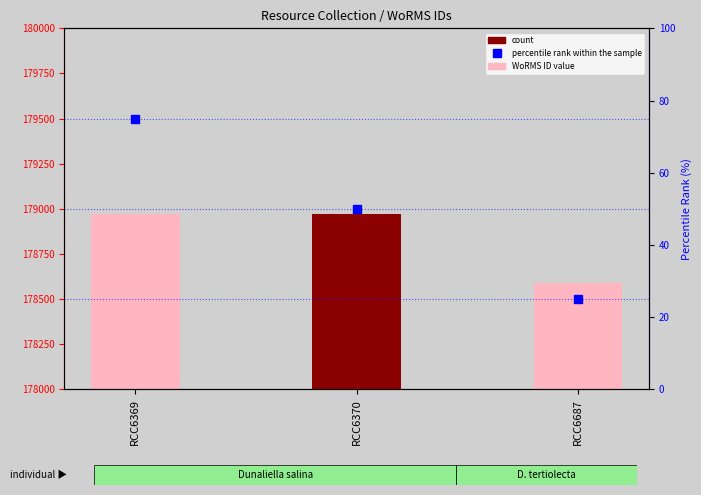

Which series reaches the minimum Y coordinate?

percentile rank within the sample